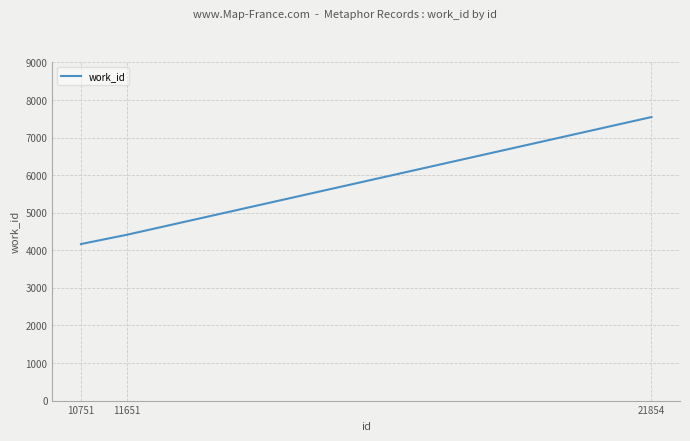

What is the difference between the maximum and minimum values?

3381